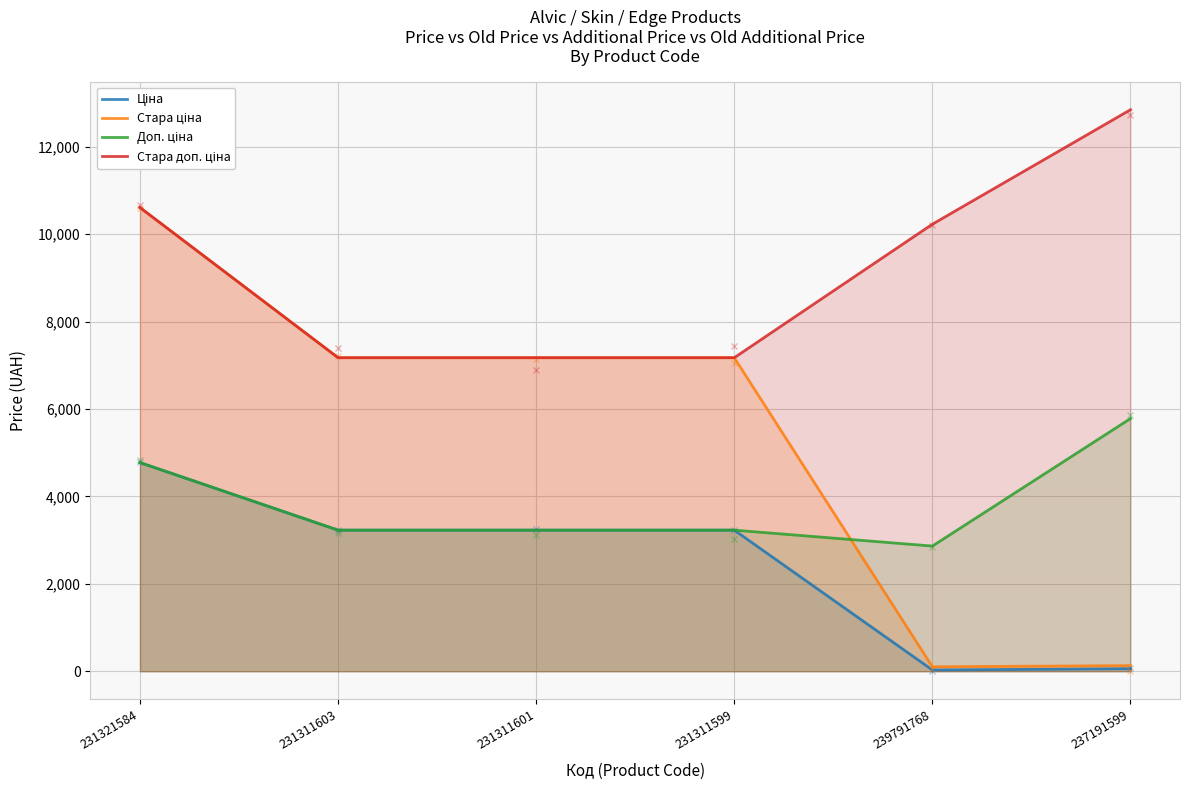

How many distinct data groups are displayed?

4